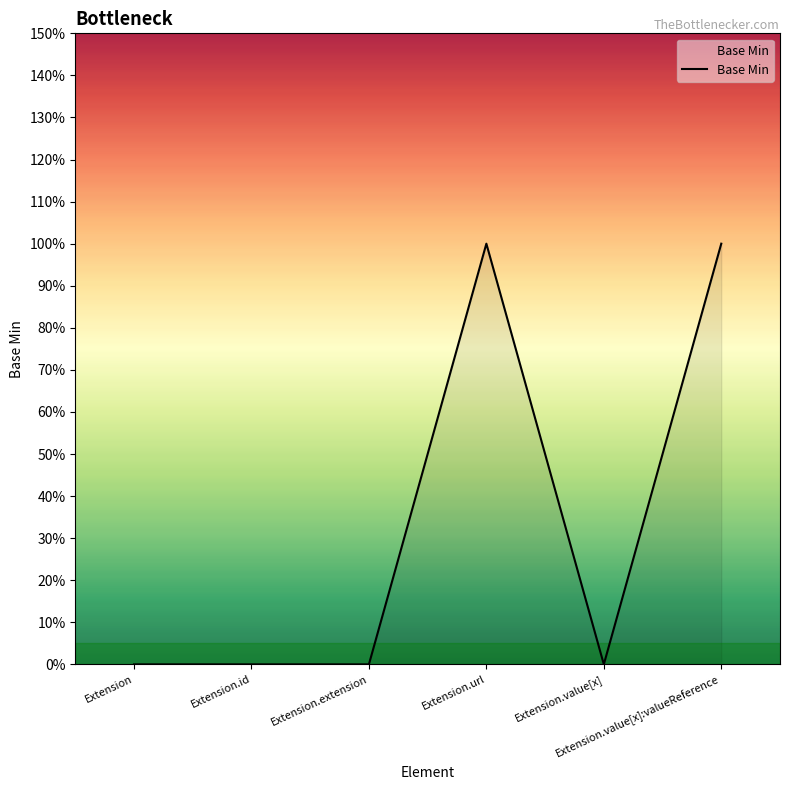

True or false: the data shows 0 at Extension.extension.

True